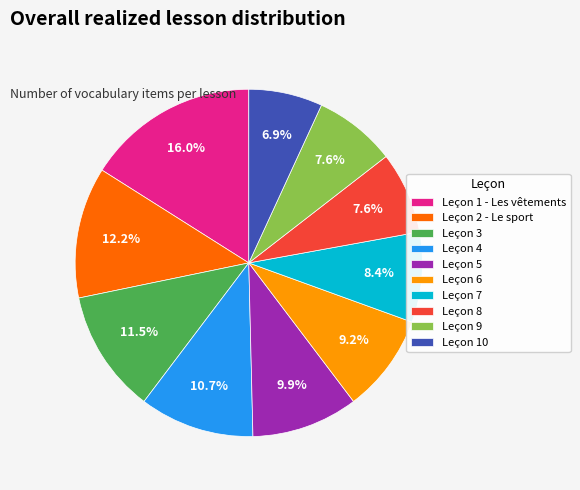

Is it true that Leçon 1 - Les vêtements is 16% of the pie?

True